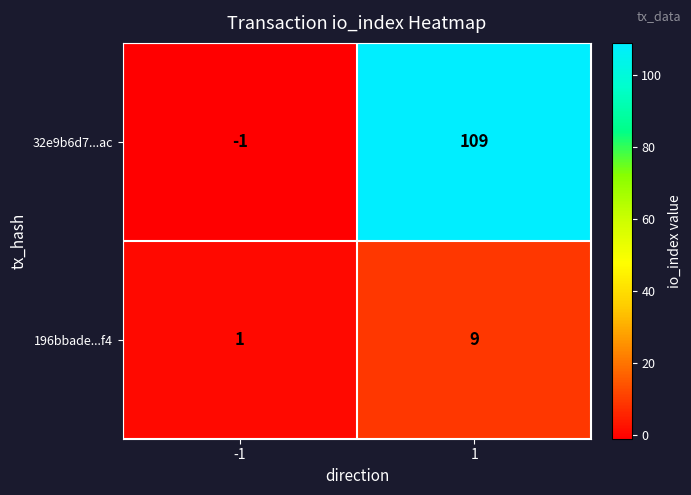

What is the sum of the 196bbade...f4 values at 1 and -1?

10